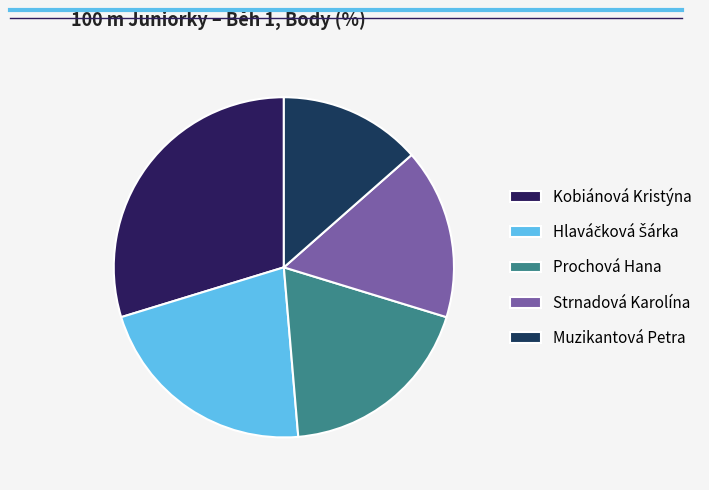

Rank the categories by value from highest to lowest.

Kobiánová Kristýna, Hlaváčková Šárka, Prochová Hana, Strnadová Karolína, Muzikantová Petra